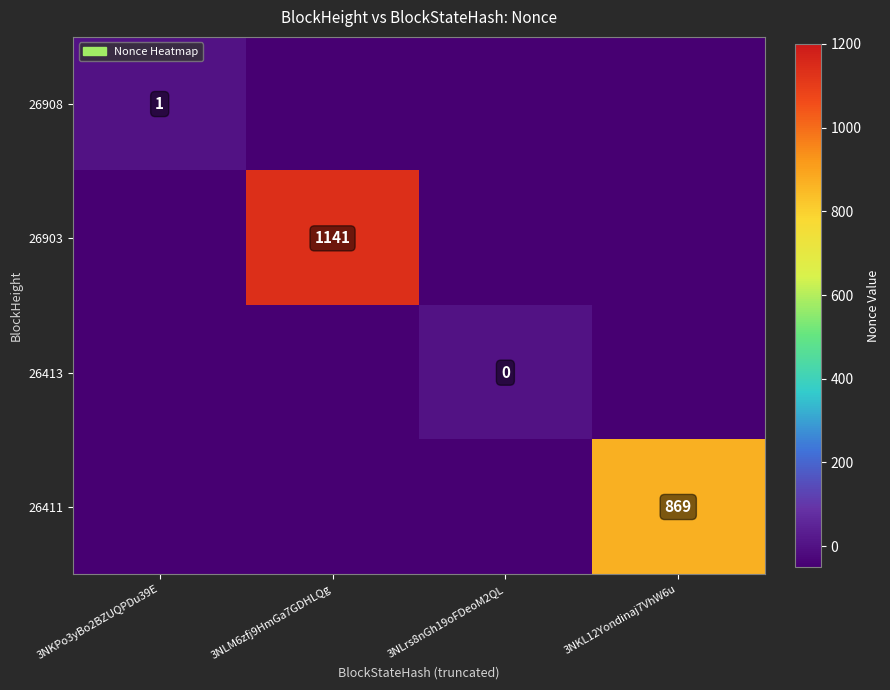

The value of 26411 at 3NKL12Yondinaj7VhW6u is 278. True or false?

False